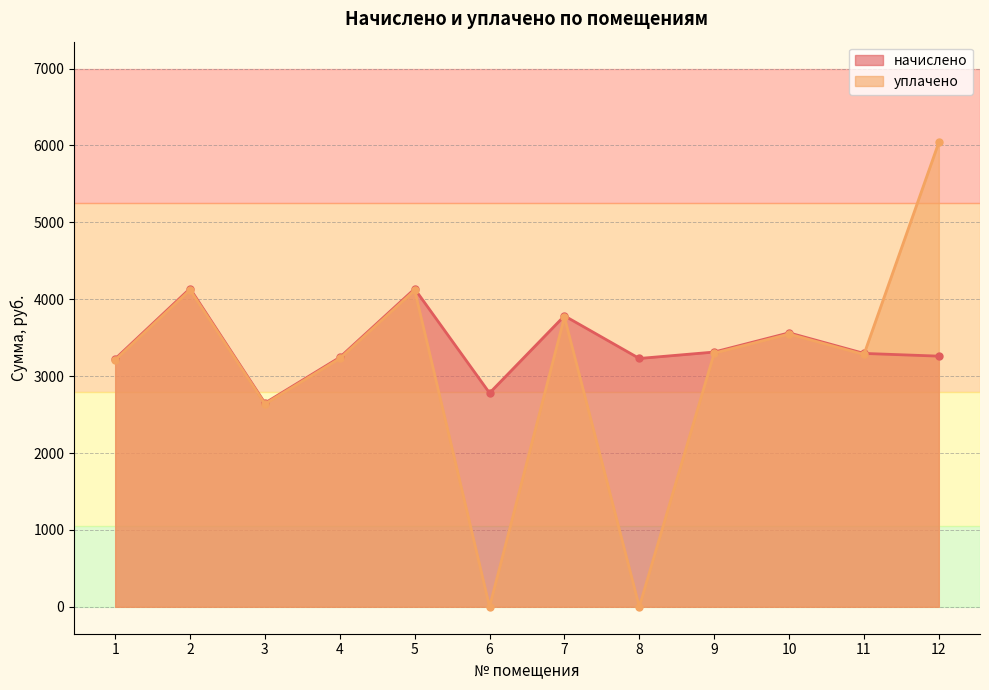

How many lines are shown in the chart?

2